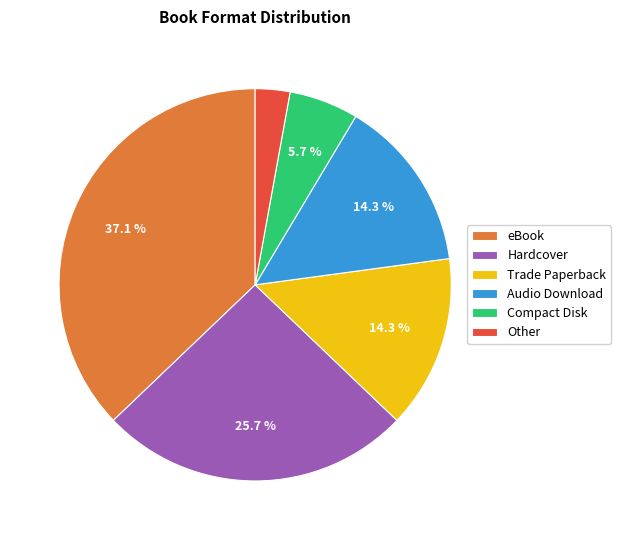

Which category has the biggest portion of the pie?

eBook